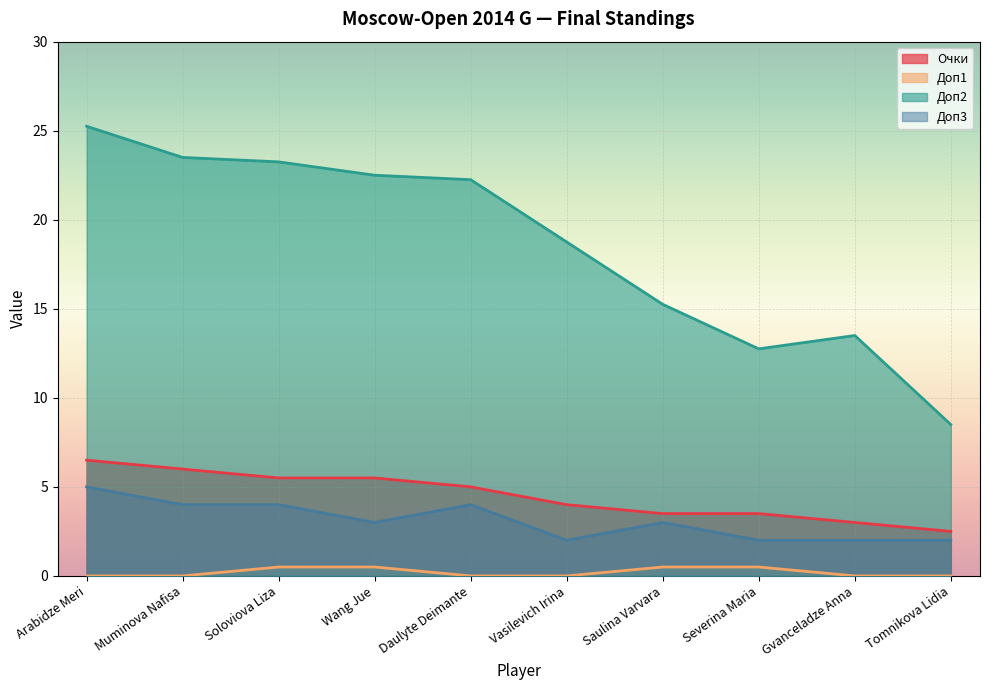

Between Wang Jue and Saulina Varvara, which is larger?

Wang Jue